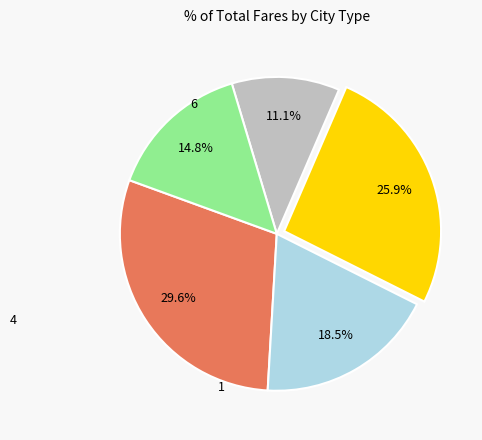

Does any single category account for the majority?

No